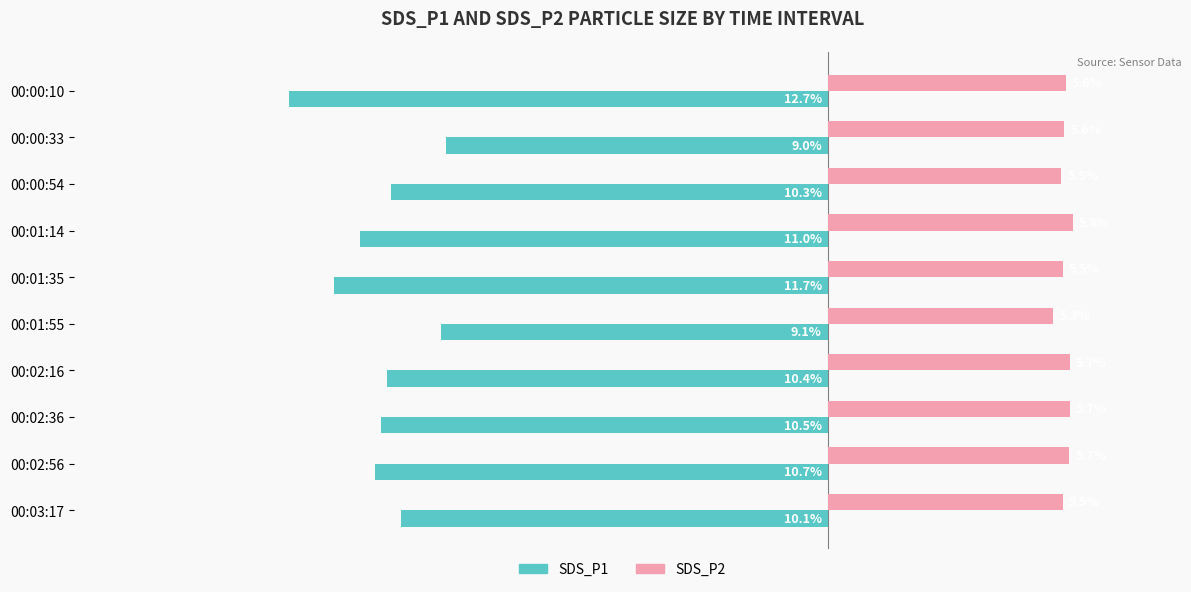

Which series has the largest total across all categories?

SDS_P2